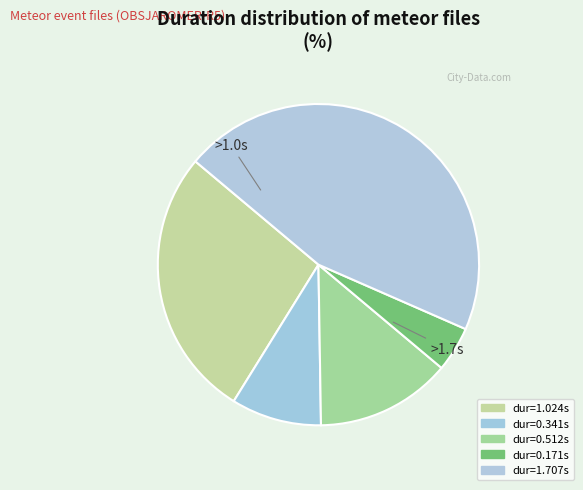

Count the number of slices in the pie.

5